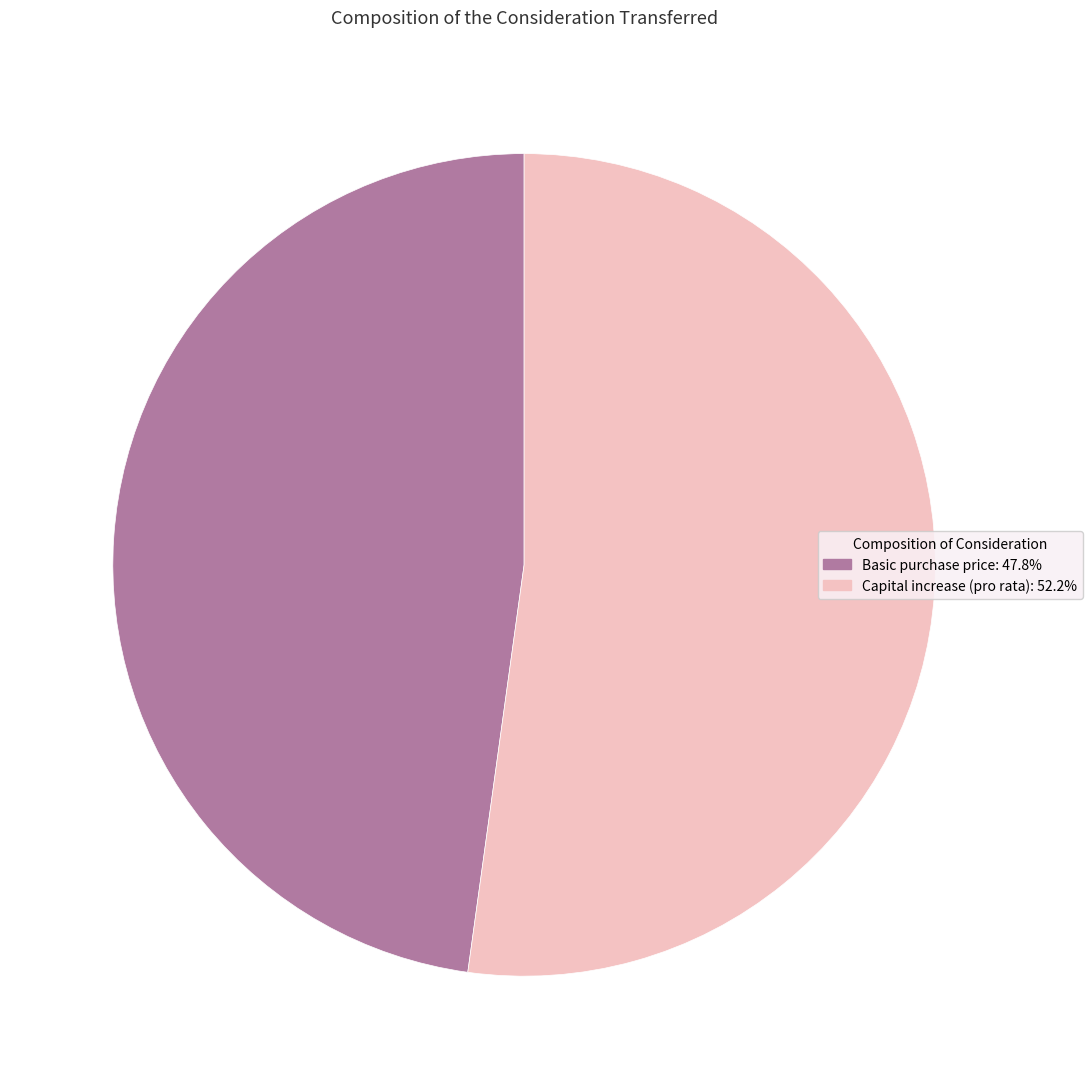

Count the number of slices in the pie.

2